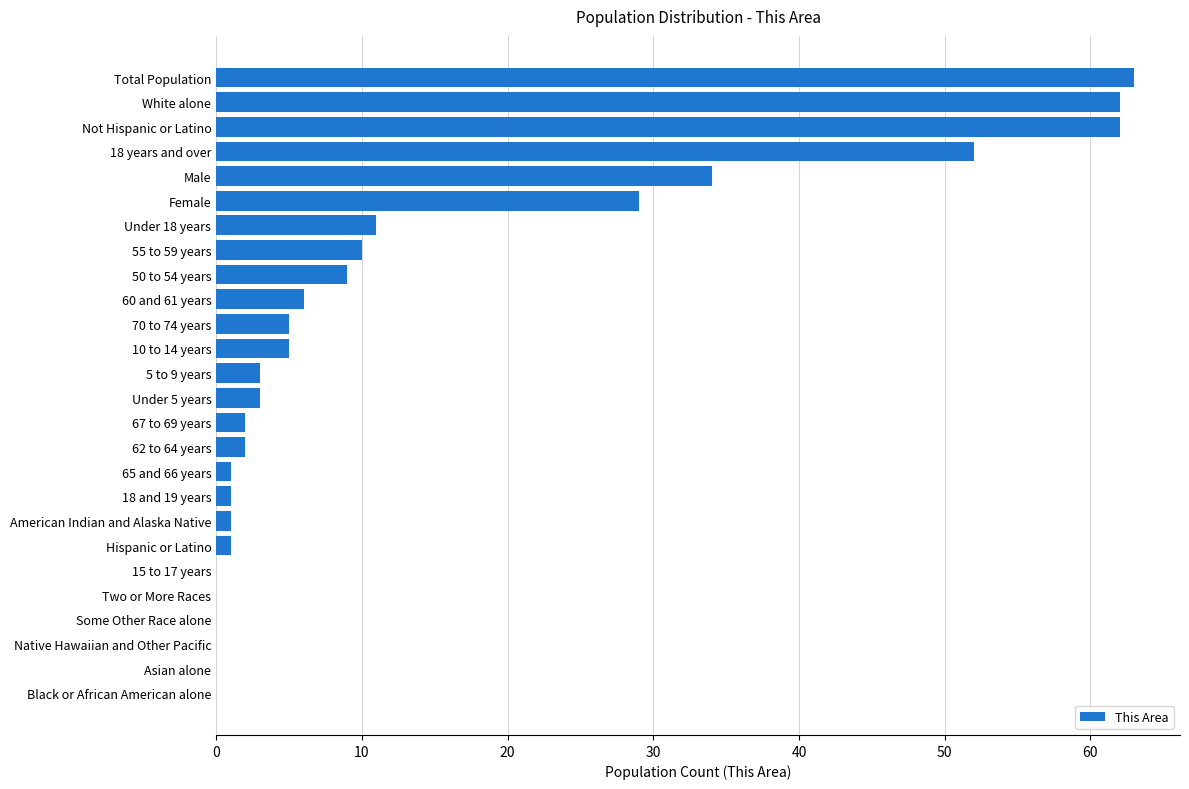

Reading bottom to top, list all the values displayed in this chart.

Black or African American alone=0	Asian alone=0	Native Hawaiian and Other Pacific=0	Some Other Race alone=0	Two or More Races=0	15 to 17 years=0	Hispanic or Latino=1	American Indian and Alaska Native=1	18 and 19 years=1	65 and 66 years=1	62 to 64 years=2	67 to 69 years=2	Under 5 years=3	5 to 9 years=3	10 to 14 years=5	70 to 74 years=5	60 and 61 years=6	50 to 54 years=9	55 to 59 years=10	Under 18 years=11	Female=29	Male=34	18 years and over=52	Not Hispanic or Latino=62	White alone=62	Total Population=63